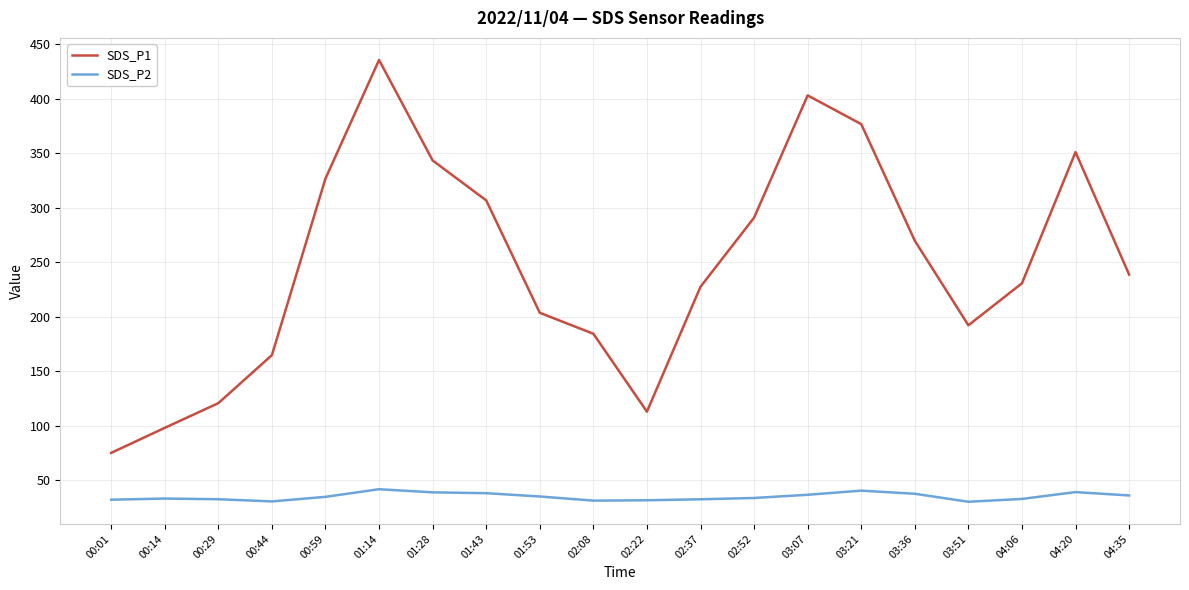

Which series has the widest spread of values?

SDS_P1